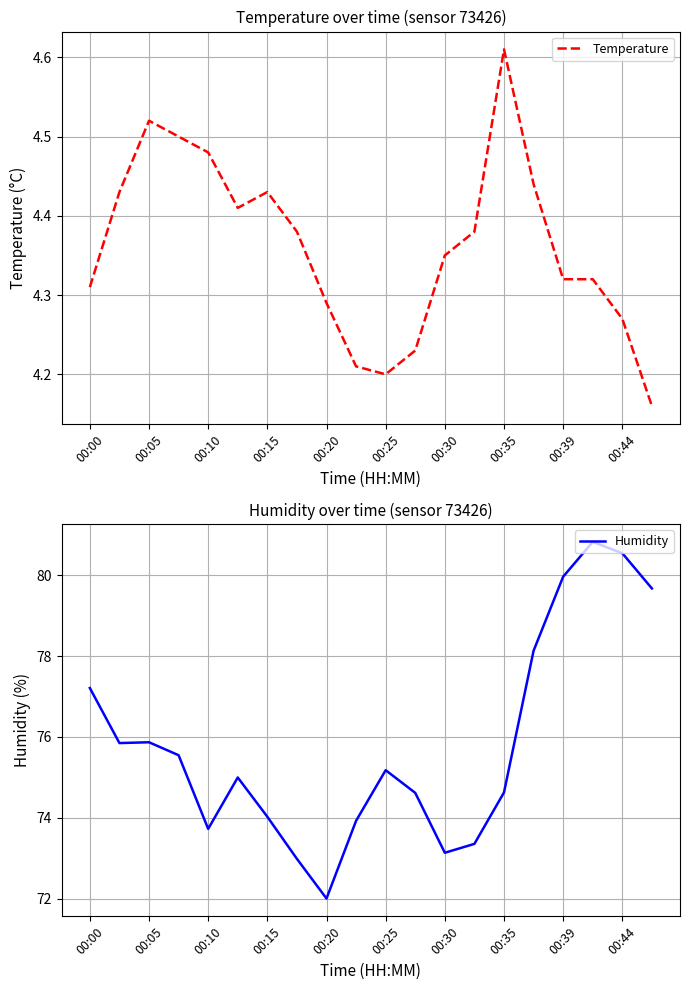

The Humidity series shows 74.6 at 00:35. True or false?

True